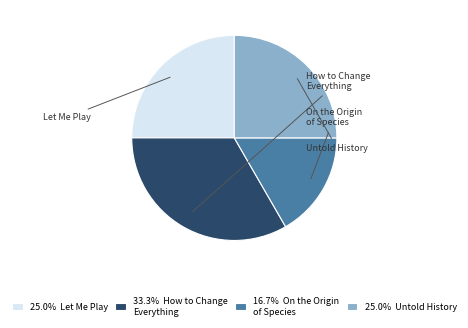

Does any single category account for the majority?

No